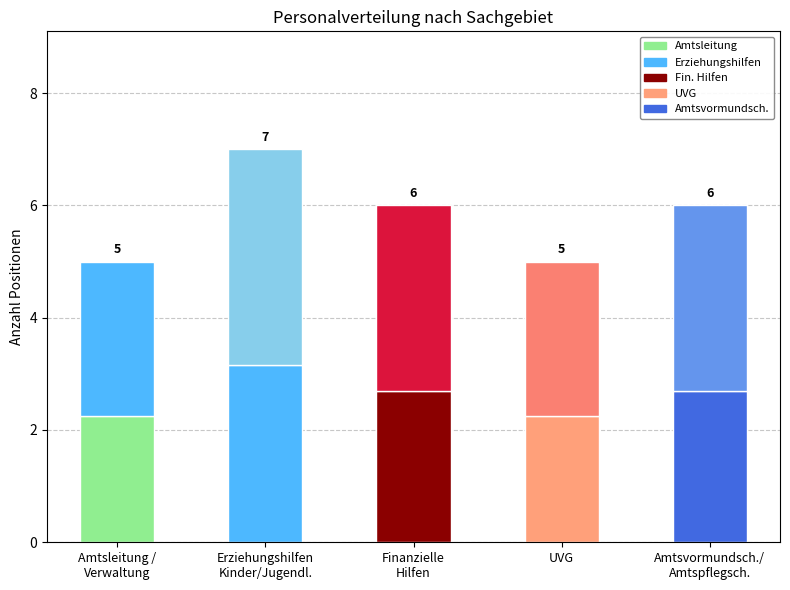

Does the chart contain stacked bars?

Yes